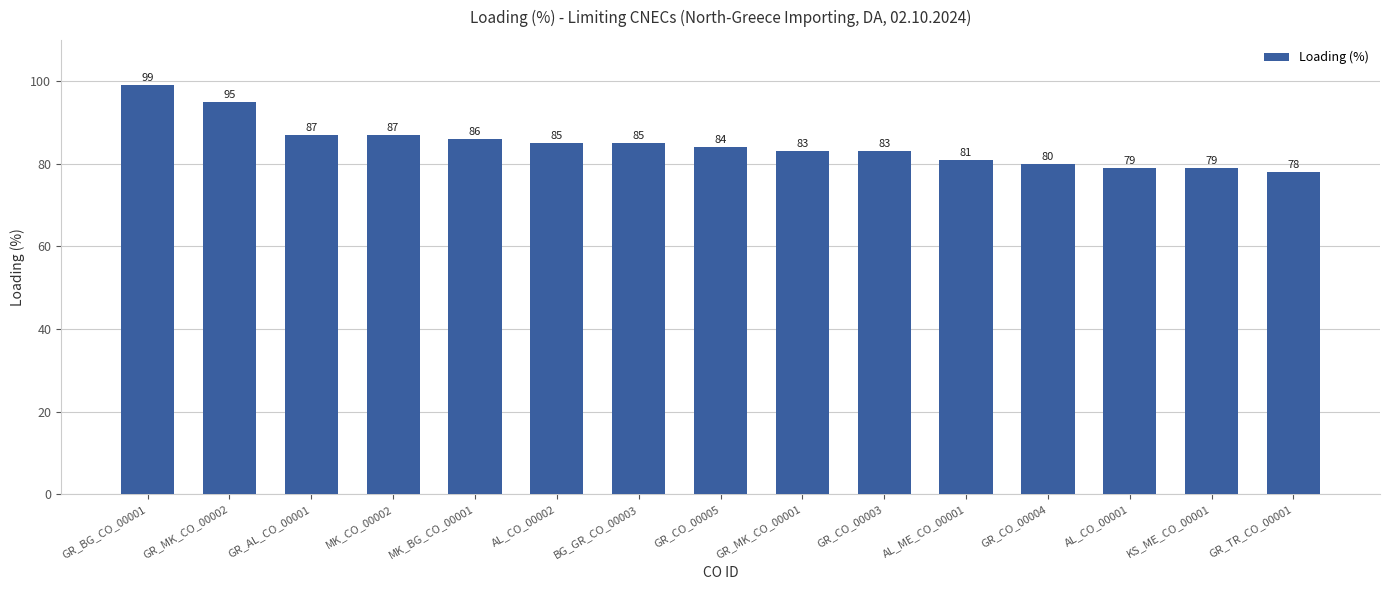

What is the difference between the maximum and minimum values?

21